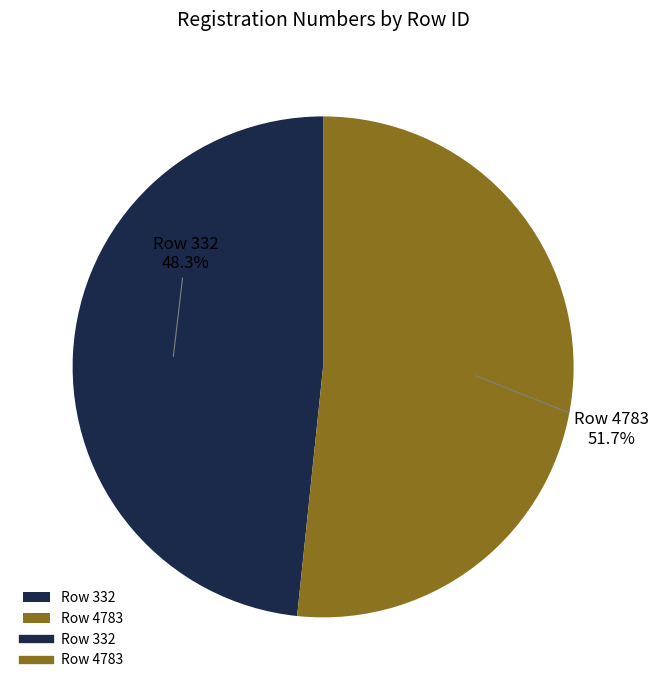

Which slice is the largest?

Row 4783